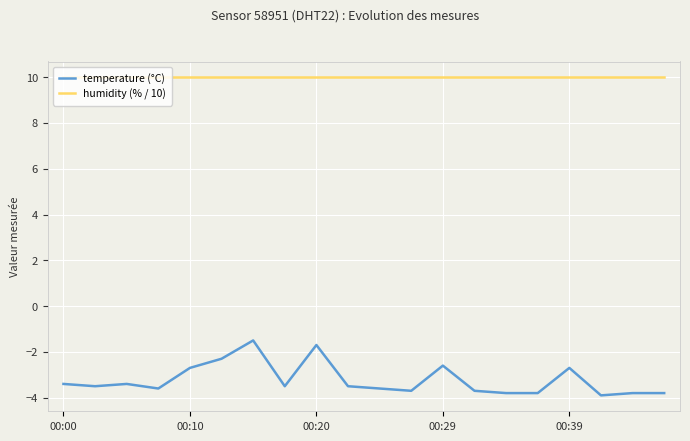

Which series has the largest total across all categories?

humidity (% / 10)